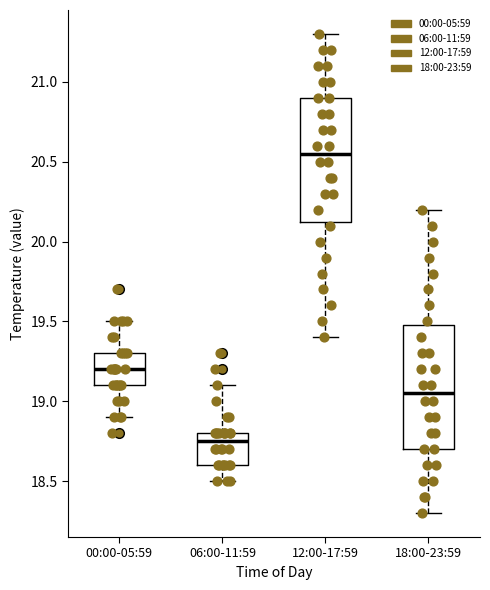

Which box has the lowest median line?

06:00-11:59